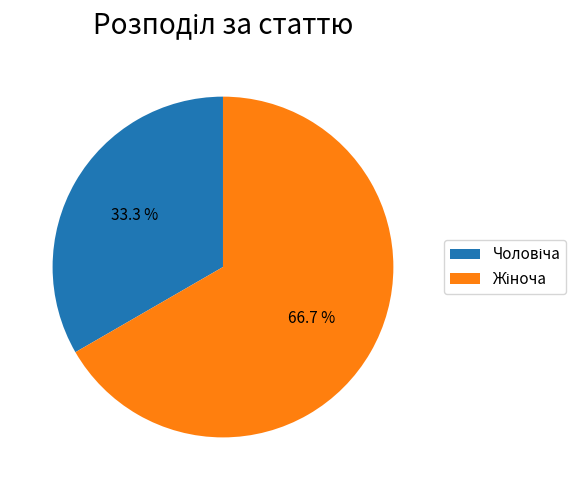

Is there any slice that represents more than half of the pie?

Yes